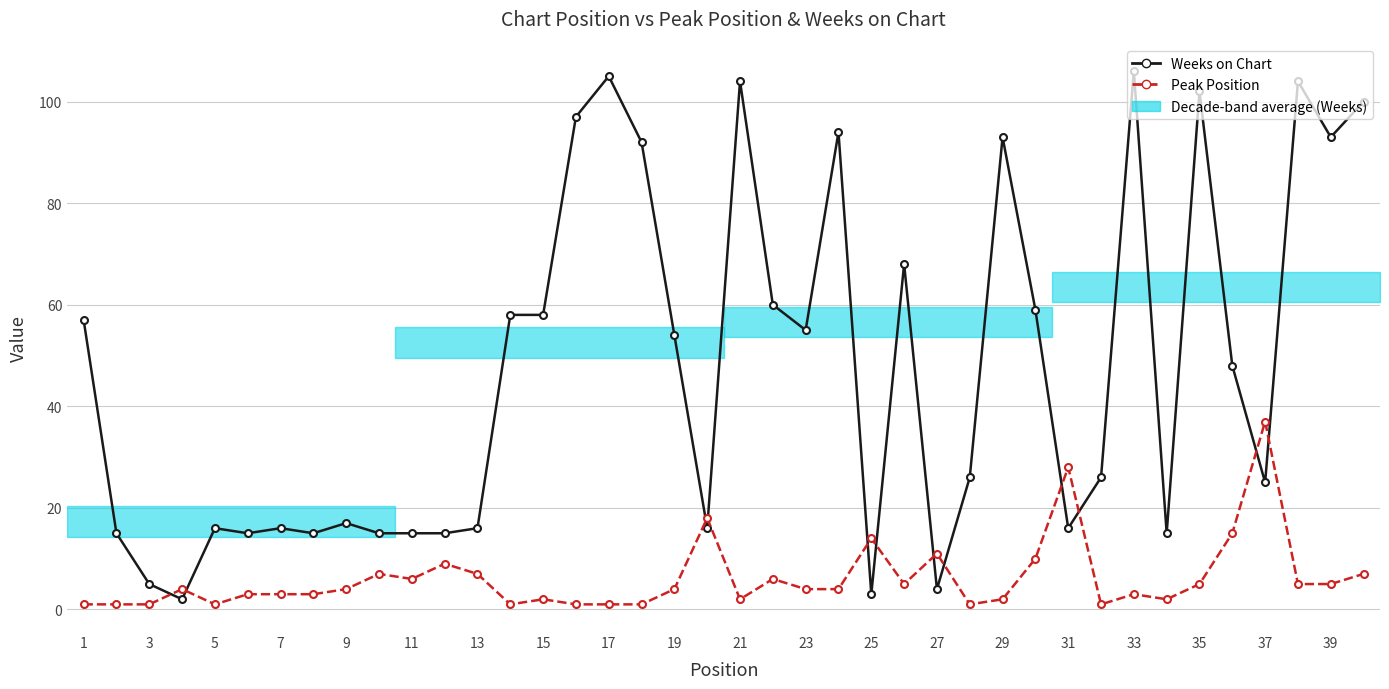

Where does the Weeks on Chart series first go above 48?

1